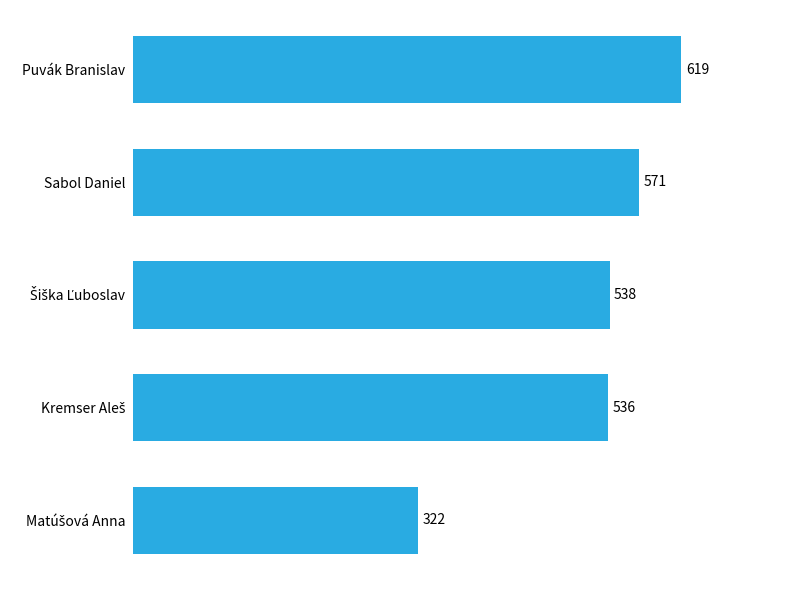

What is the greatest value displayed?

619